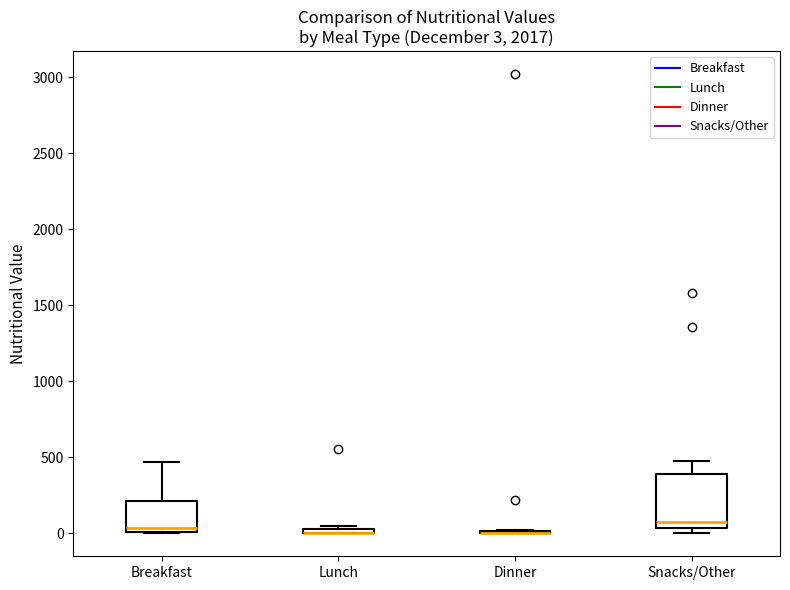

Comparing the boxes themselves (not the whiskers), which one is the tallest?

Snacks/Other